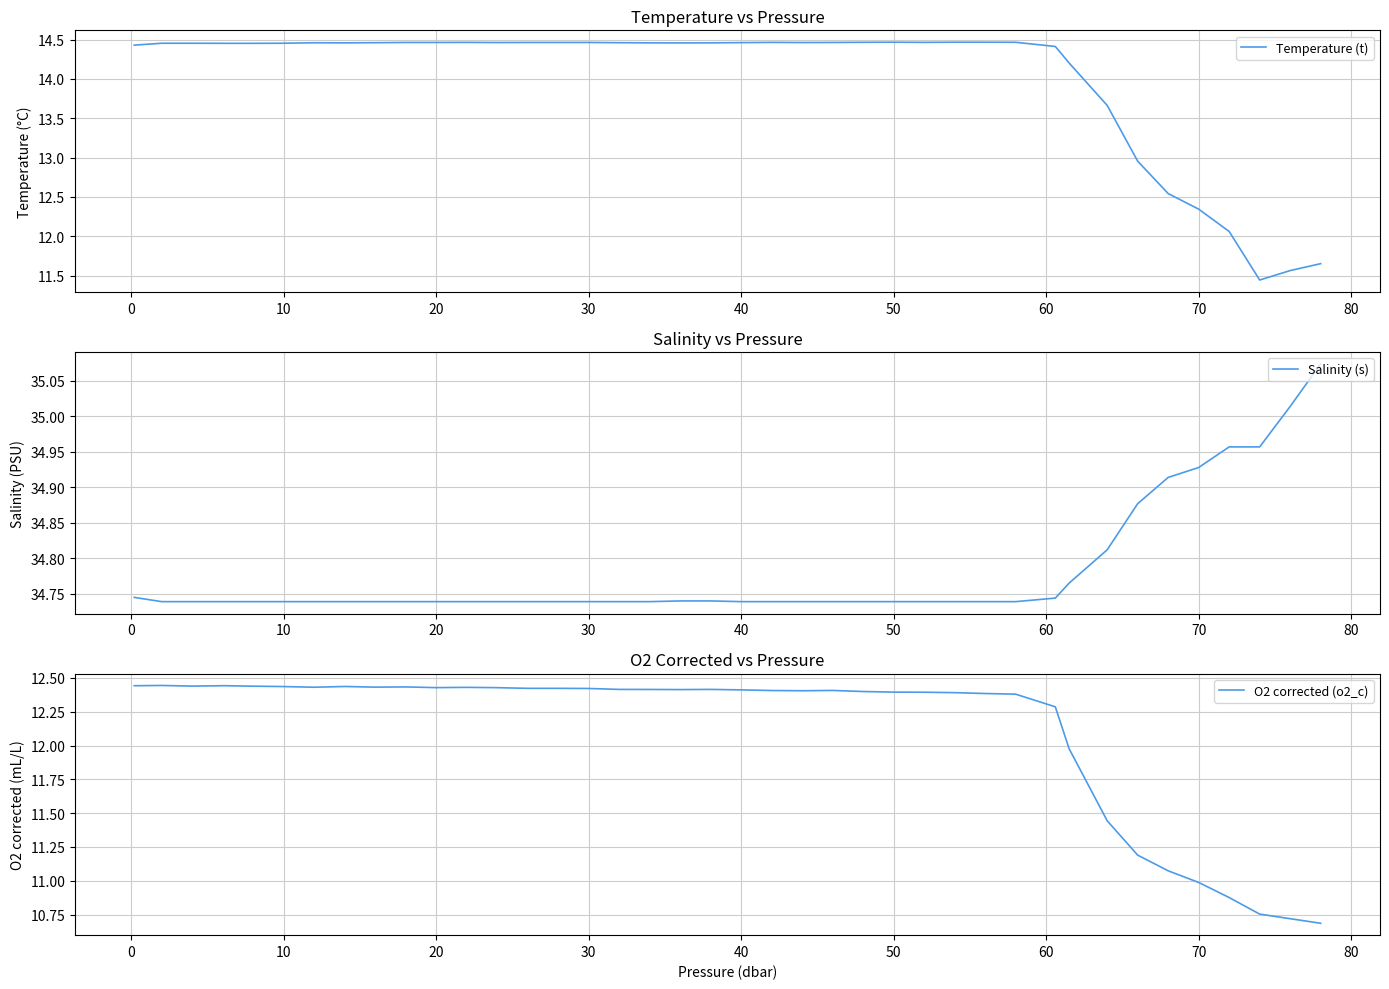

What is the difference between the maximum and minimum values in the Temperature (t) series?

3.0